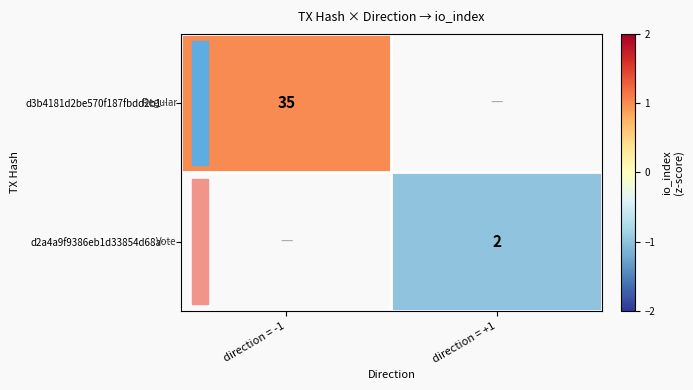

How many categories are shown in the chart?

2